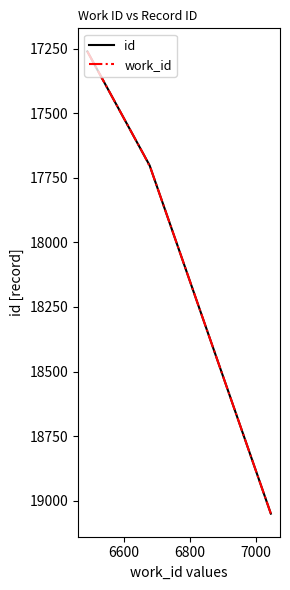

At which label is the value closest to 18155?

17702